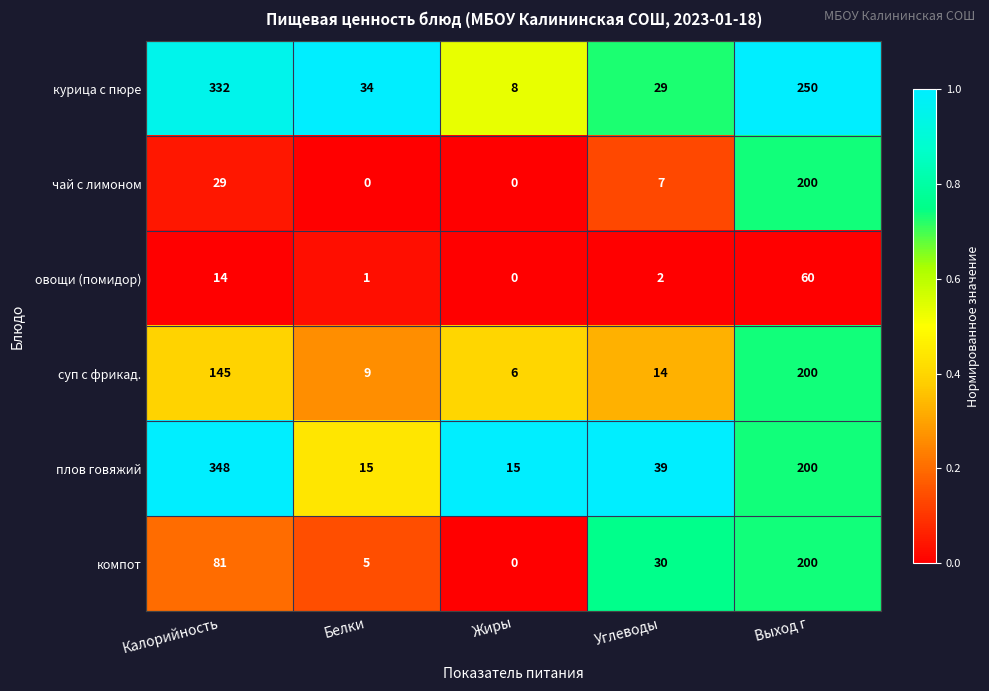

Which series has the widest spread of values?

плов говяжий